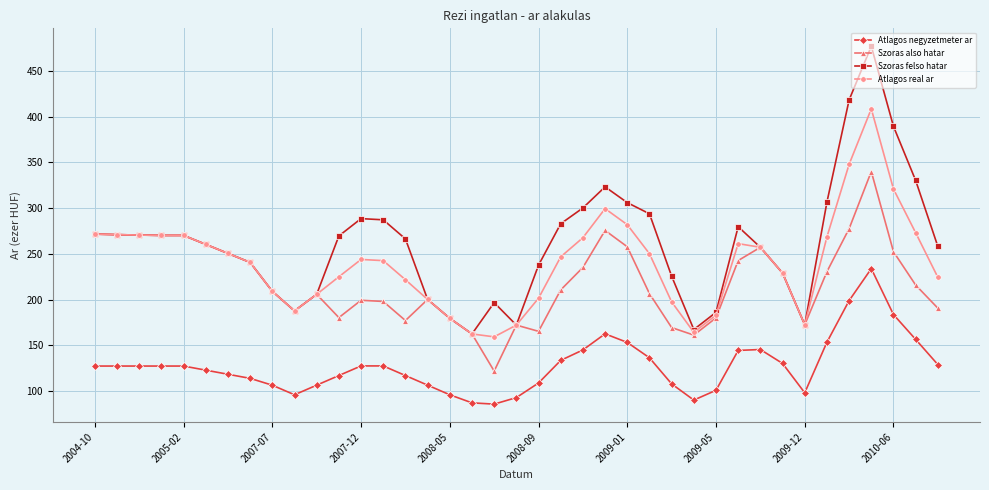

True or false: Atlagos negyzetmeter ar has more than 1 interior local peaks.

True